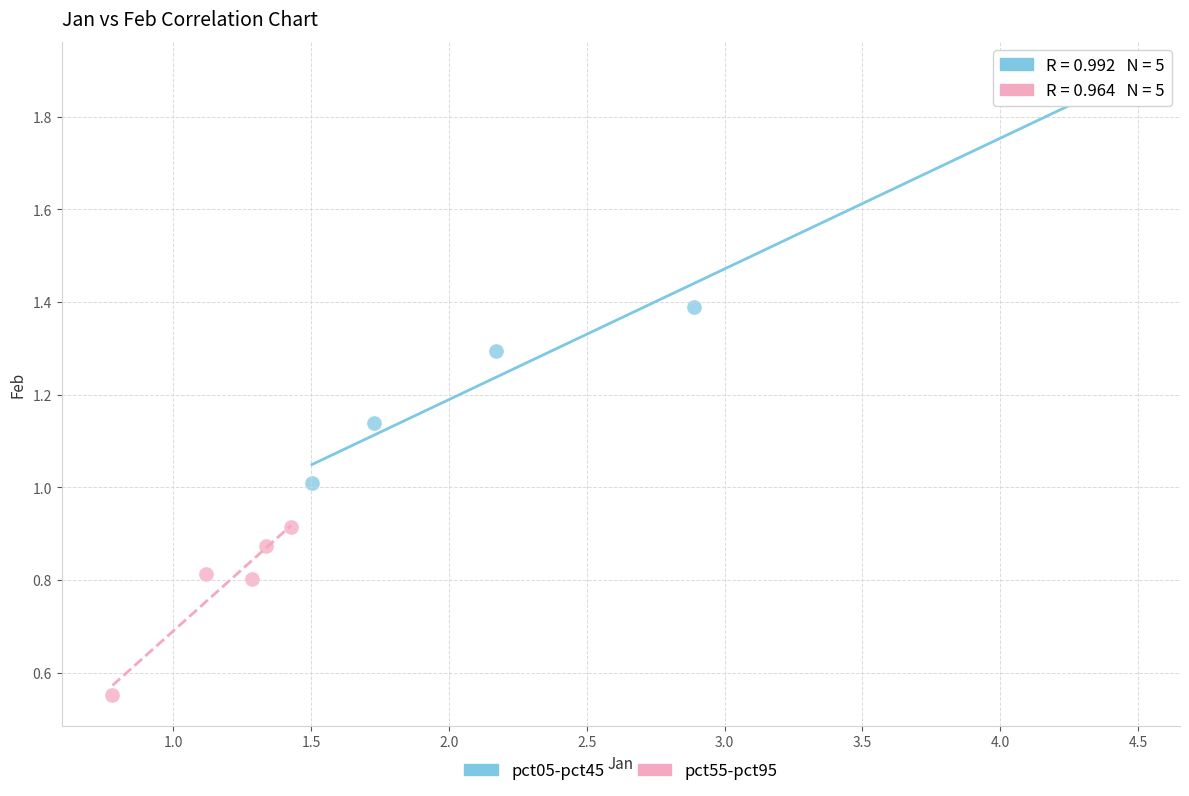

Which series has the widest spread of Y values?

pct05-pct45